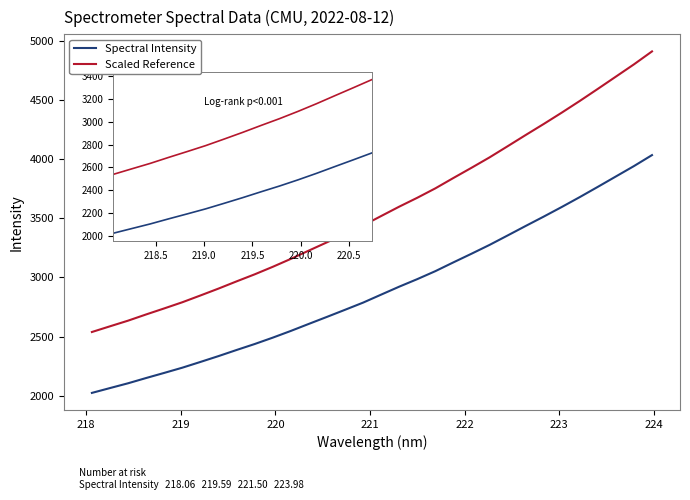

What is the maximum value shown in the chart?

4909.5